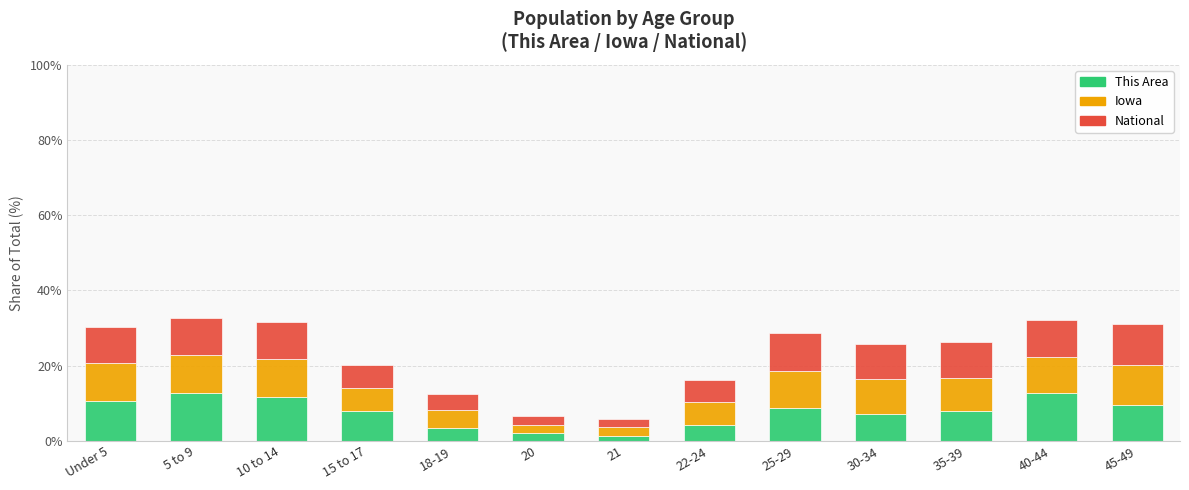

How many data points does each series have?

13